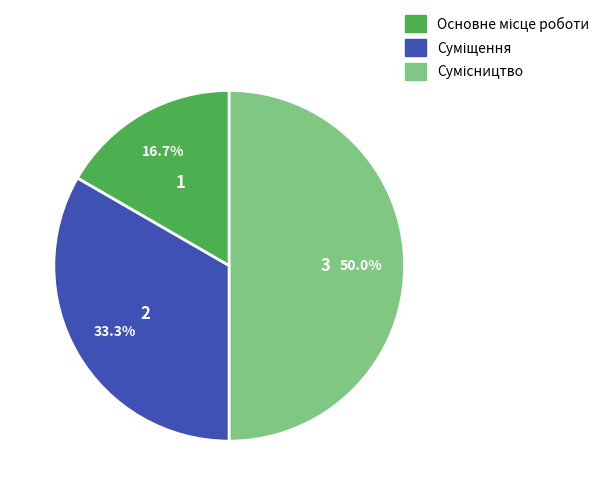

To the nearest percent, what percentage of the pie is Основне місце роботи?

17%